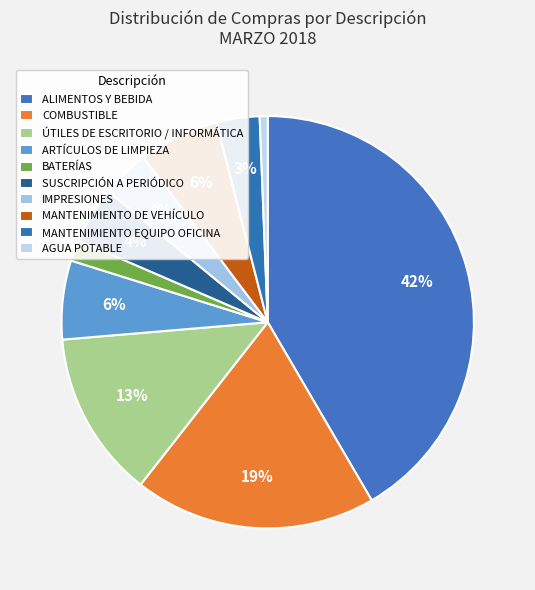

How many slices are in this pie chart?

10